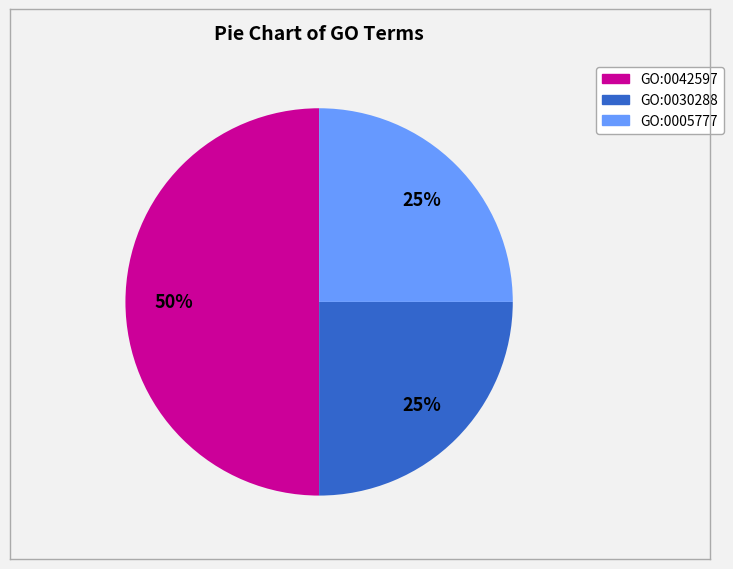

To the nearest percent, what is the average slice percentage?

33%